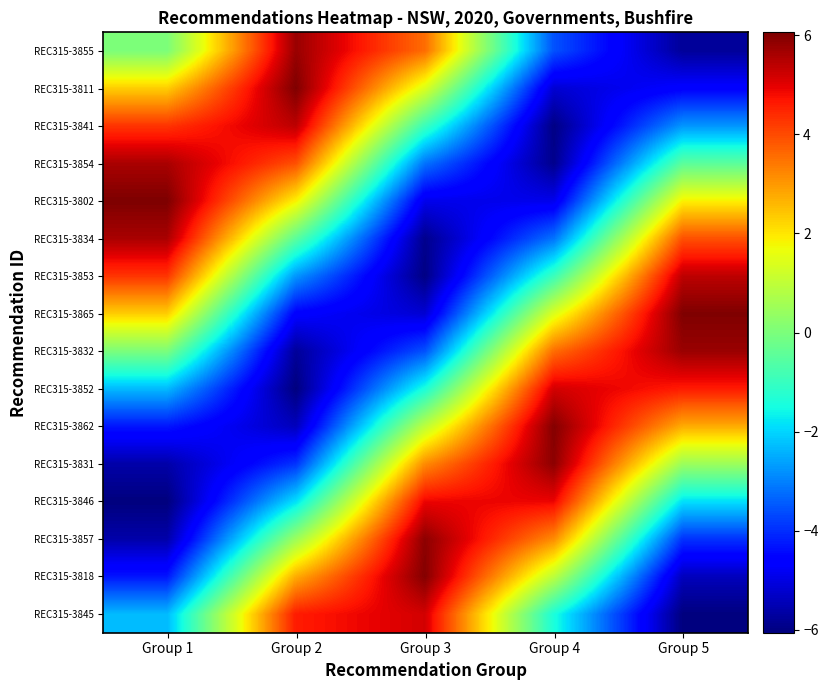

Rank the series at Group 4 from highest to lowest value.

REC315-3862, REC315-3831, REC315-3852, REC315-3846, REC315-3832, REC315-3857, REC315-3865, REC315-3818, REC315-3853, REC315-3845, REC315-3834, REC315-3855, REC315-3802, REC315-3811, REC315-3854, REC315-3841